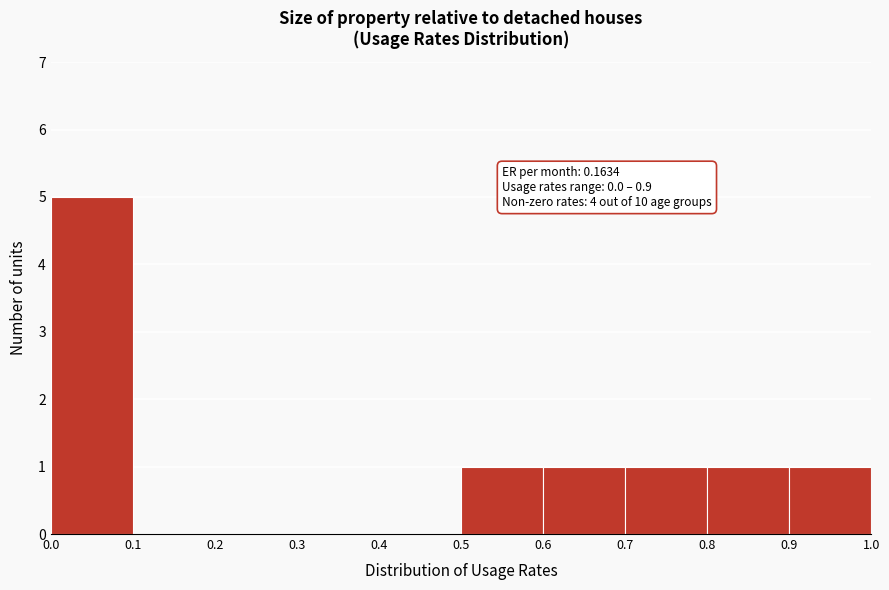

Which range on the x-axis has the tallest bar?

0.0 to 0.1